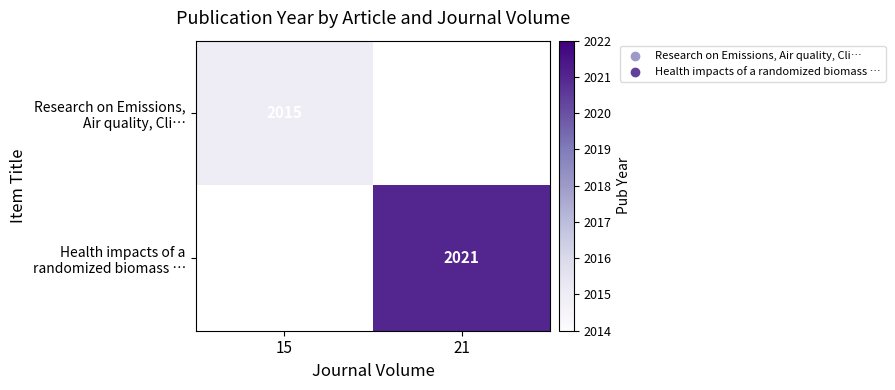

At which category does the chart reach its peak across all series?

21